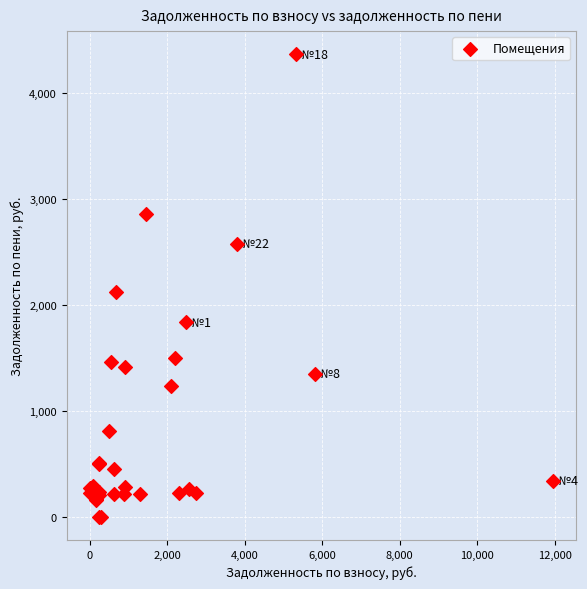

What Y value in the scatter plot is closest to 2181?

2124.7